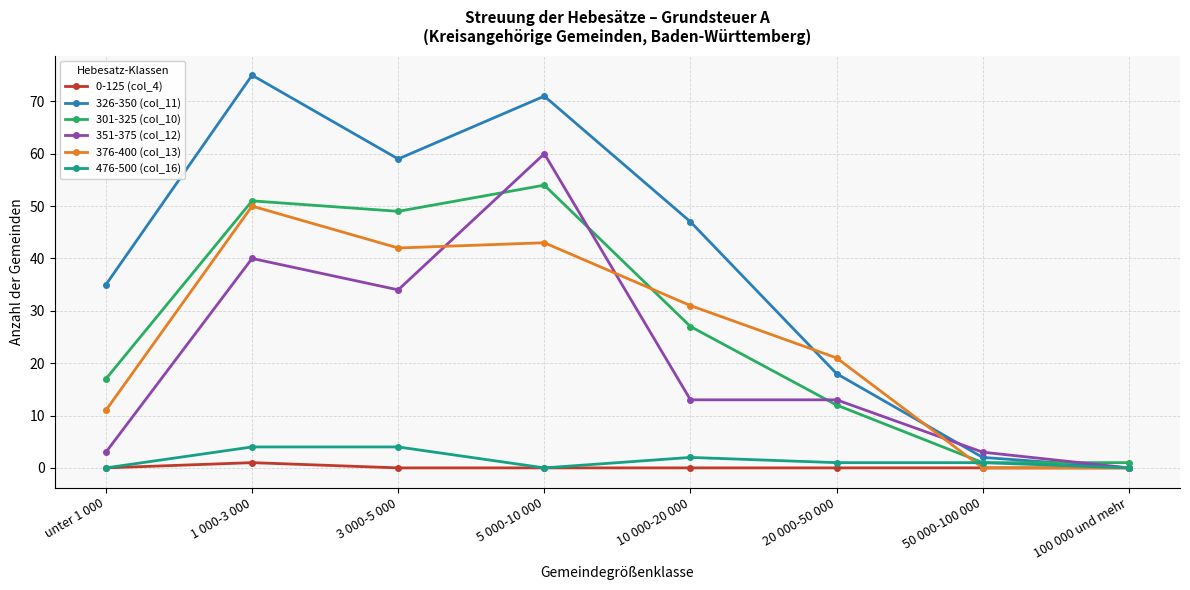

Which series has the largest range (max minus min)?

326-350 (col_11)